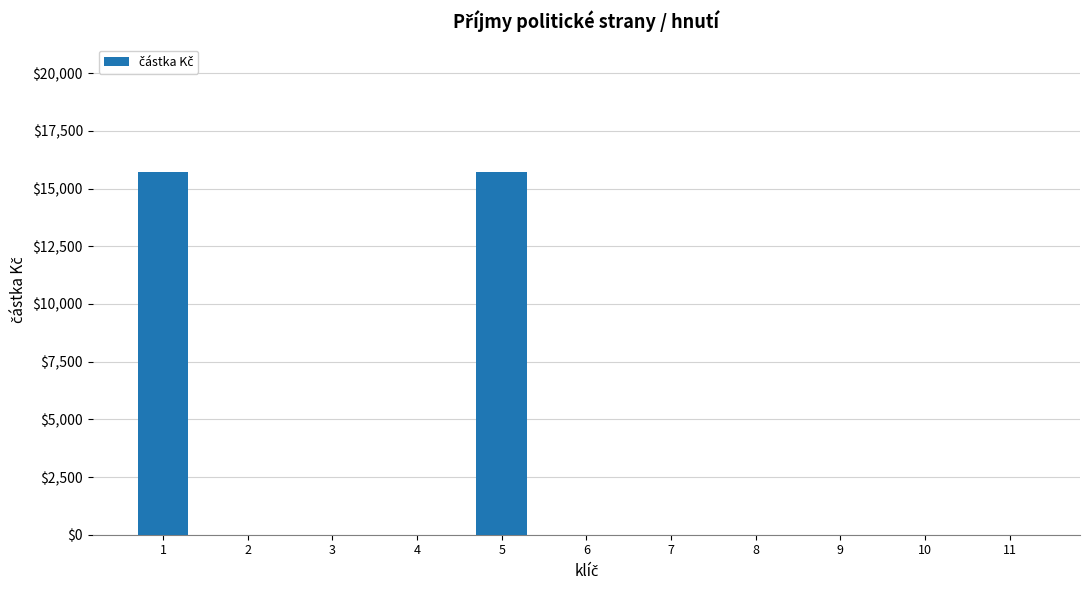

The value at 9 is -10216. True or false?

False